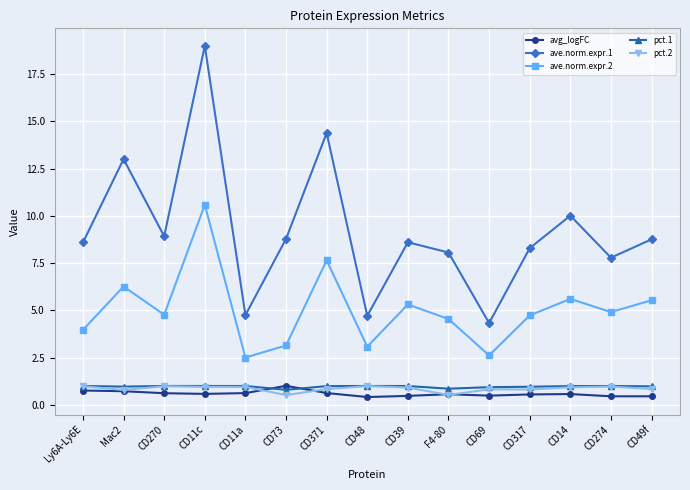

What is the highest value of the avg_logFC series?

1.0